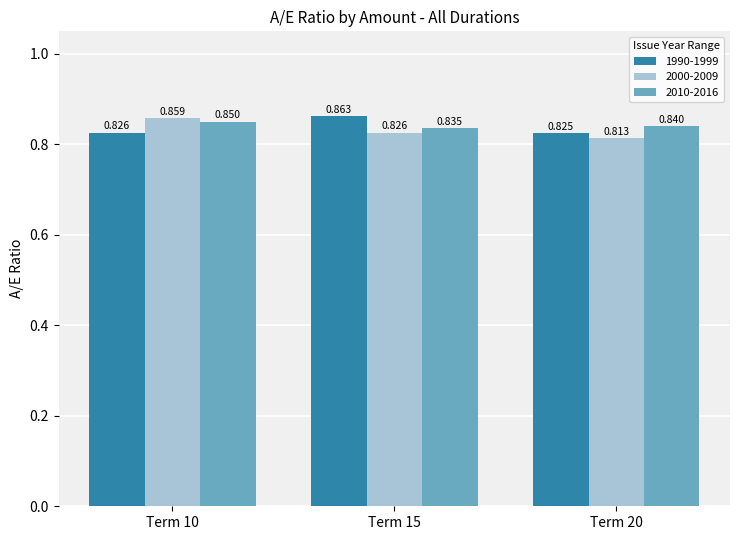

Is the value of 2000-2009 at Term 15 greater than the value of 2010-2016 at Term 20?

No